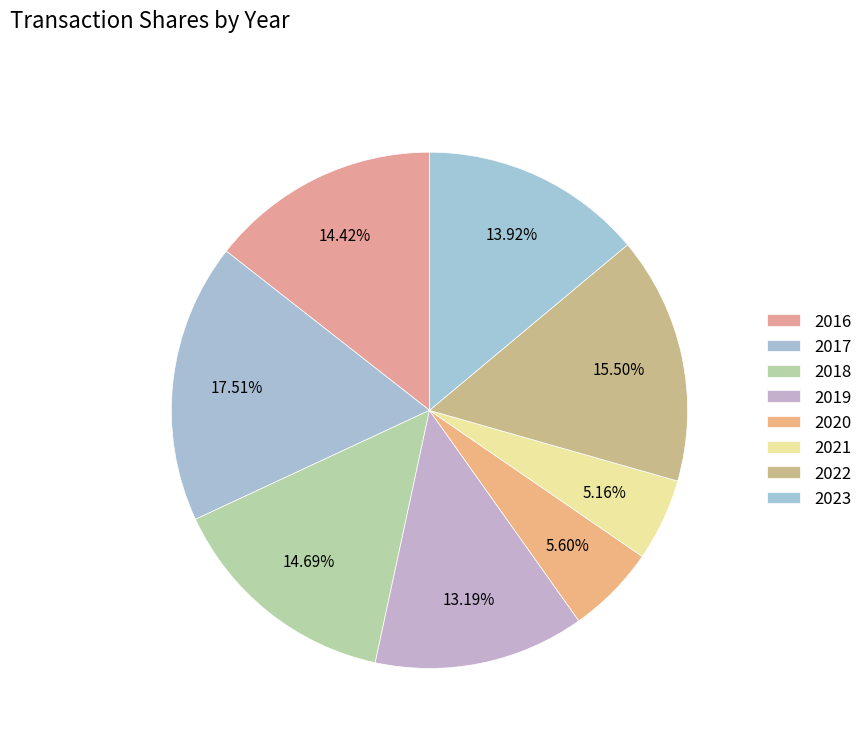

How many segments does this pie chart have?

8